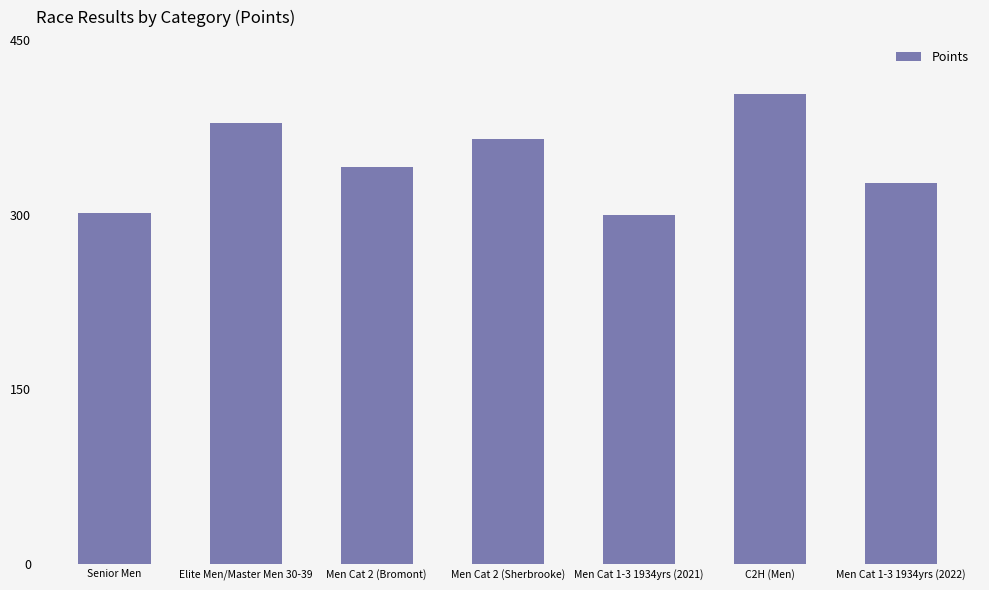

At which category does the chart reach its peak across all series?

C2H (Men)